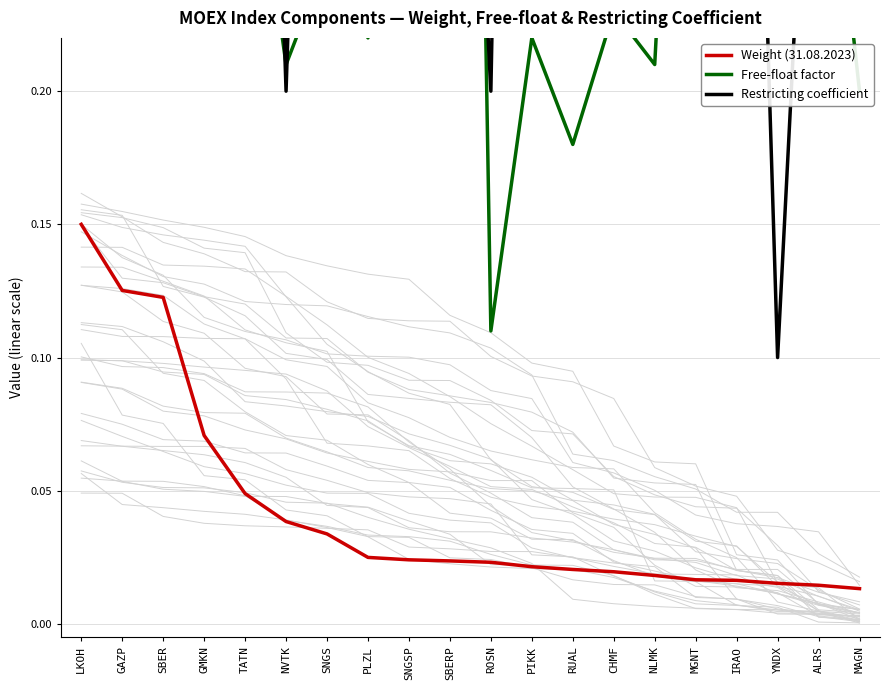

How many interior local valleys does the Restricting coefficient series have?

6